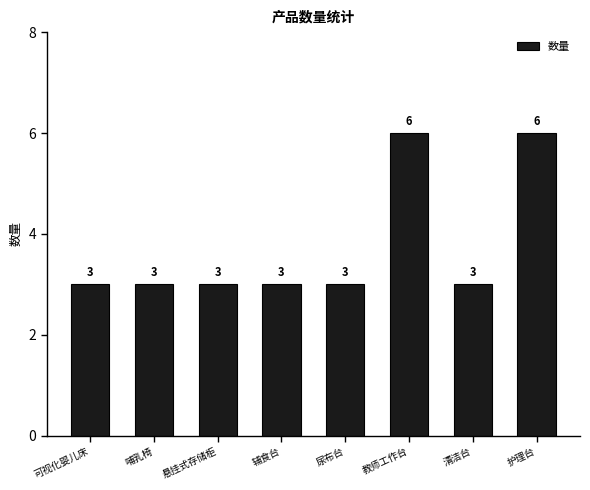

What is the difference between the second highest and minimum values?

3